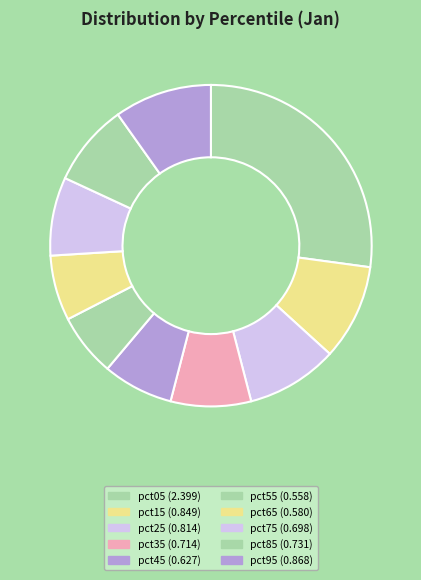

Between pct45 and pct55, which is larger?

pct45